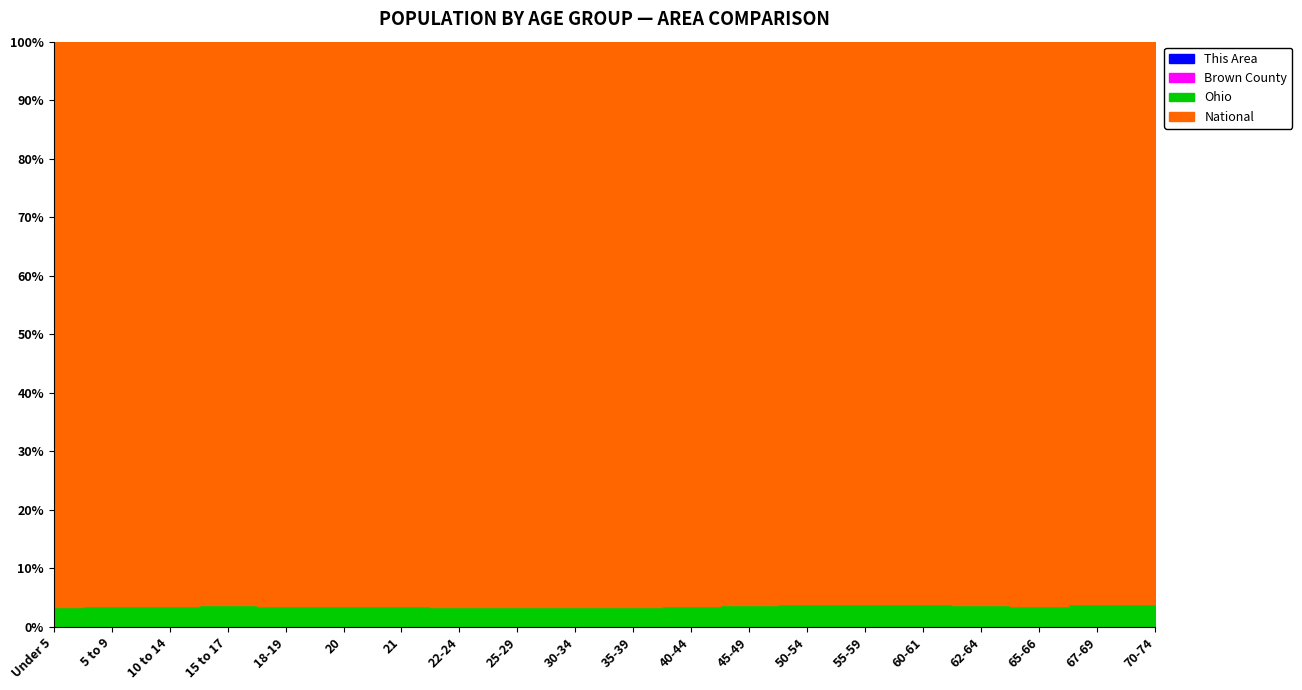

What is the label of the 12th point from the left?

40-44